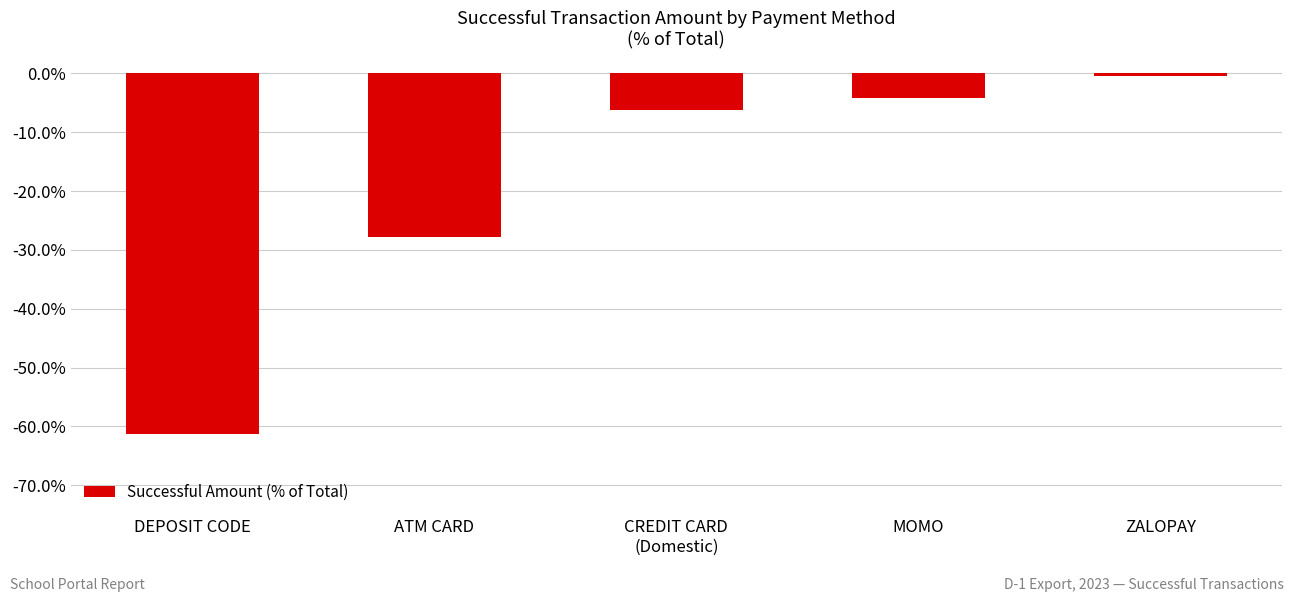

Reading left to right, transcribe all the data shown in this chart.

DEPOSIT CODE=-61.3	ATM CARD=-27.9	CREDIT CARD
(Domestic)=-6.2	MOMO=-4.2	ZALOPAY=-0.5